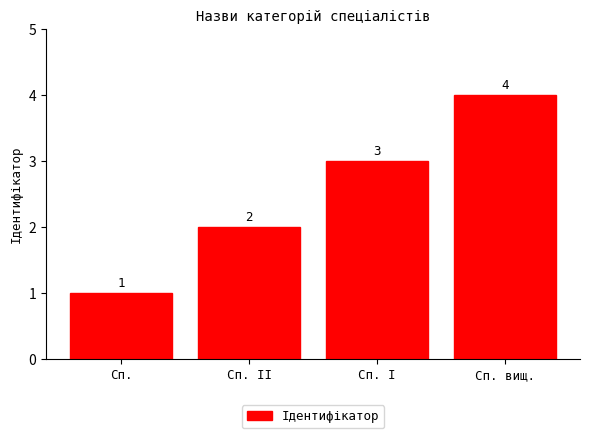

Which category has the highest value across all series?

Сп. вищ.